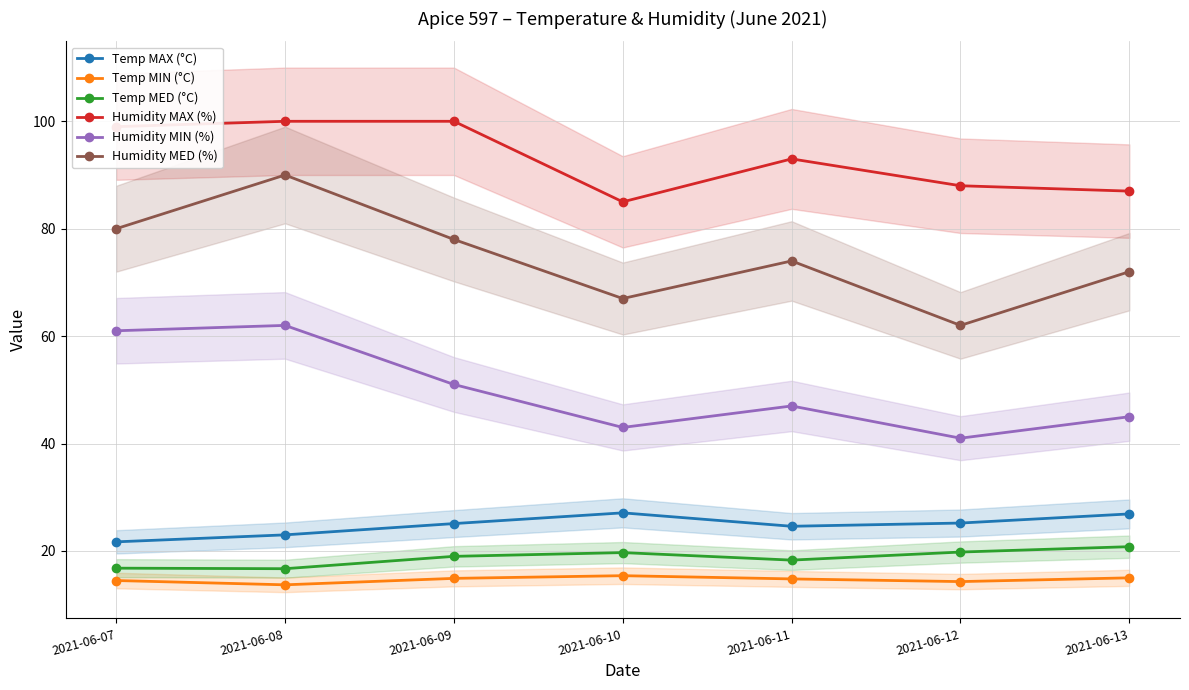

Reading right to left, transcribe all the data shown in this chart.

Temp MAX (°C): 26.9	25.2	24.6	27.1	25.1	23.0	21.7
Temp MIN (°C): 15.0	14.3	14.8	15.4	14.9	13.7	14.5
Temp MED (°C): 20.8	19.8	18.3	19.7	19.0	16.7	16.8
Humidity MAX (%): 87.0	88.0	93.0	85.0	100.0	100.0	99.0
Humidity MIN (%): 45.0	41.0	47.0	43.0	51.0	62.0	61.0
Humidity MED (%): 72.0	62.0	74.0	67.0	78.0	90.0	80.0